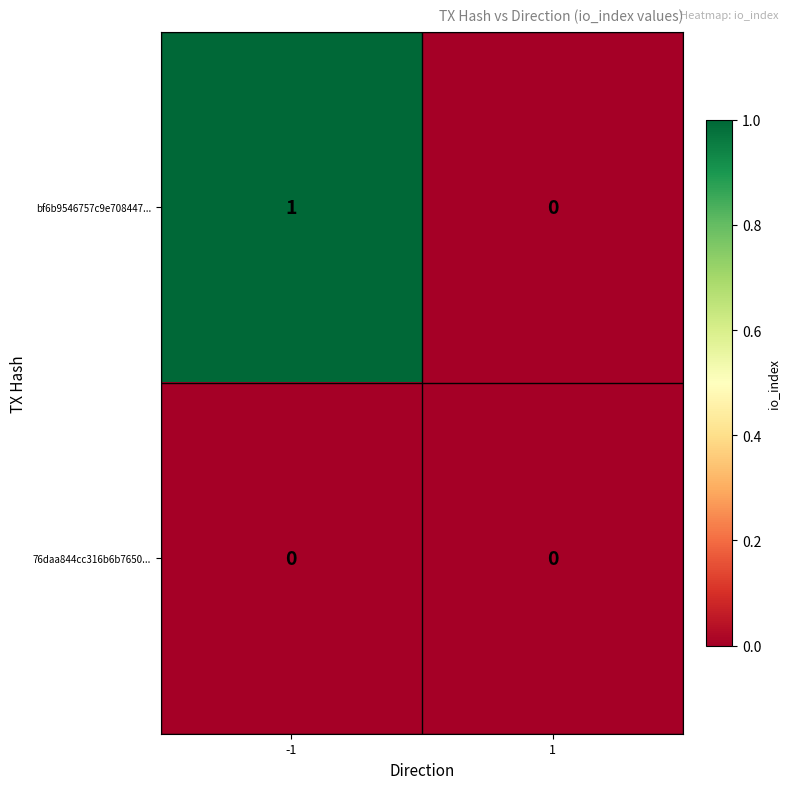

At which category is the sum across all series the highest?

-1